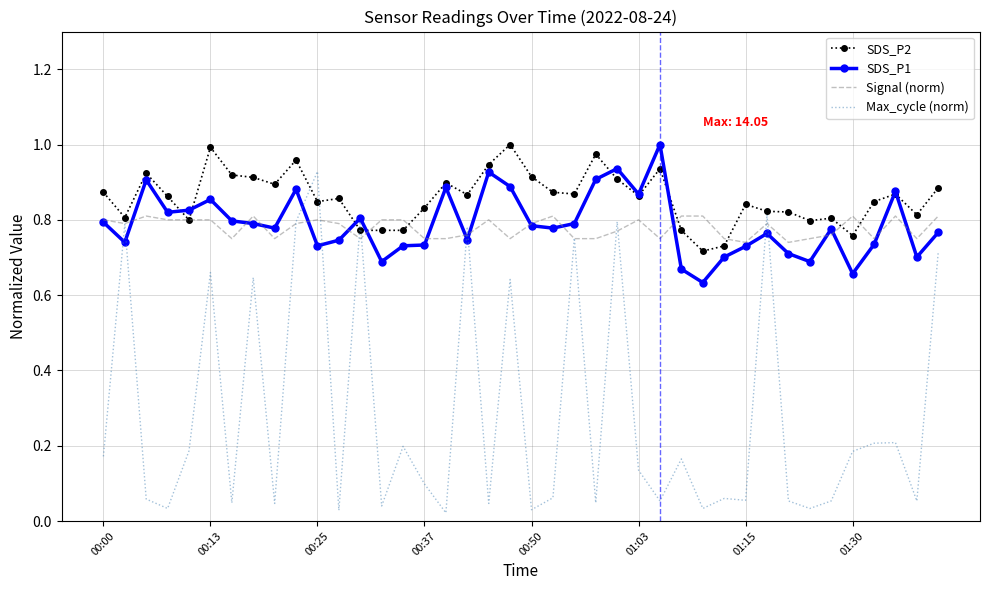

What is the difference between the second highest and minimum values in the SDS_P2 series?

0.3